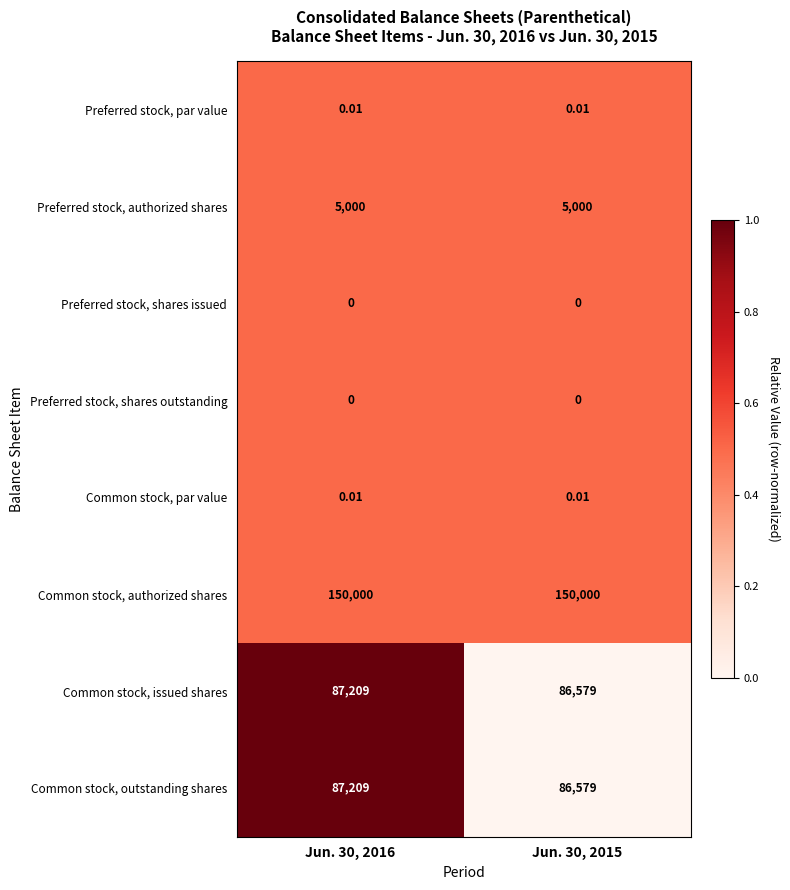

Which series has the largest total across all categories?

Common stock, authorized shares